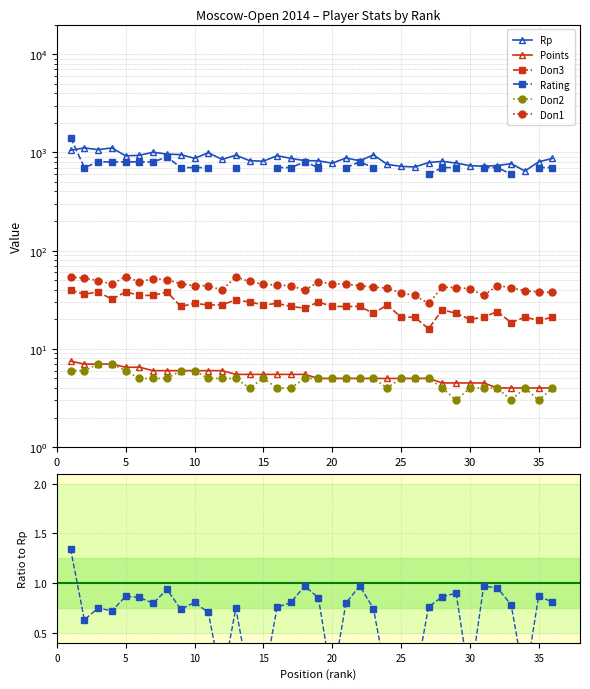

Where does the Points series first go above 5?

1